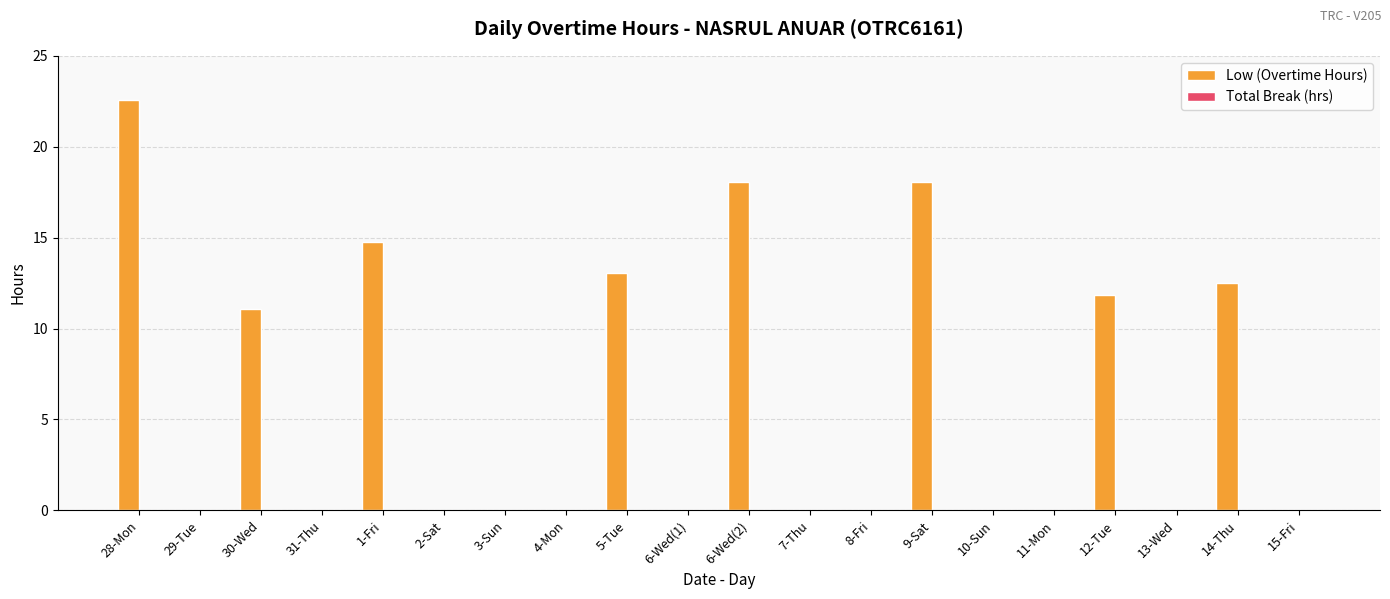

Does the chart contain stacked bars?

No